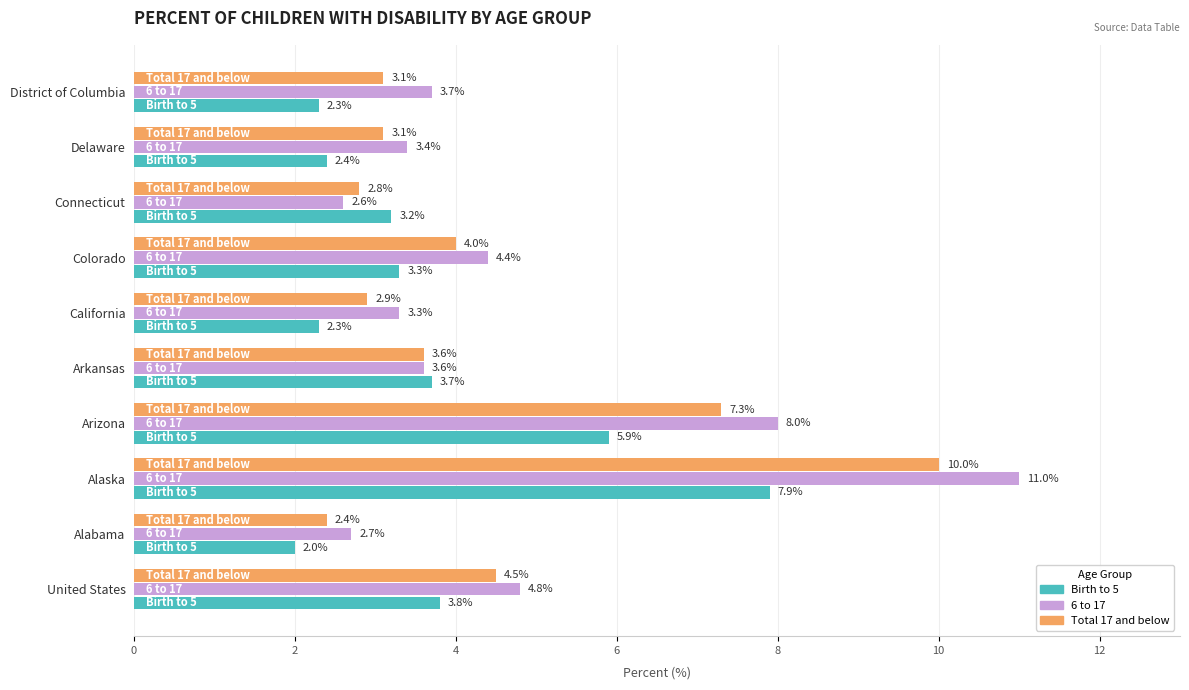

The 6 to 17 series shows 1.6 at Delaware. True or false?

False